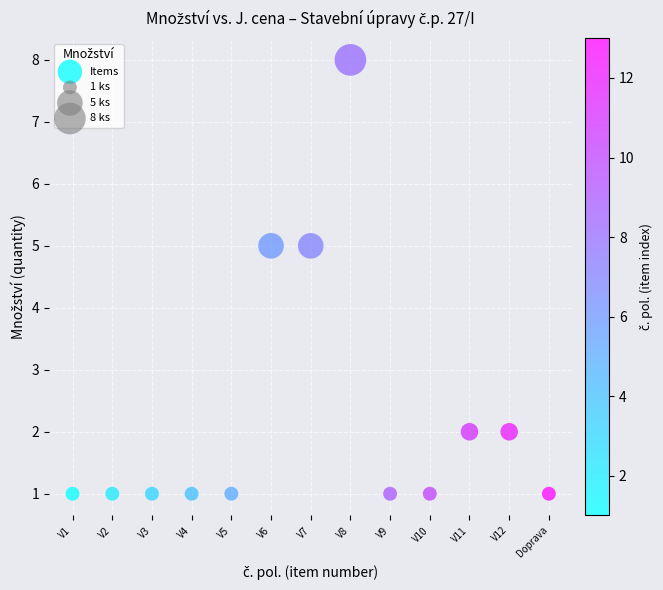

What is the range of Y values (max minus min)?

7